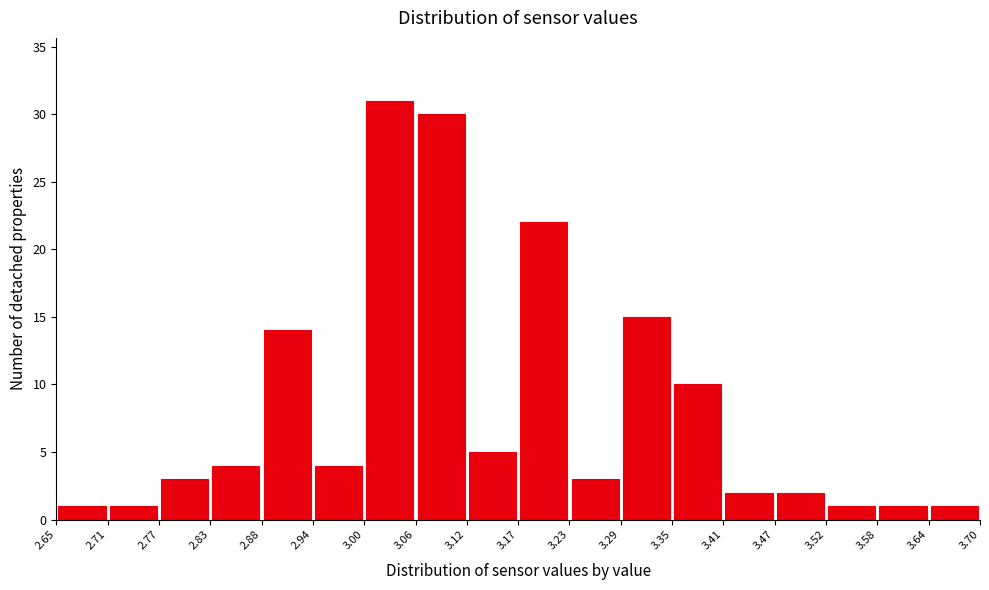

Reading left to right, transcribe this chart: for each bar, give the range it covers on the x-axis and its height. The values are not printed on the chart, so give them approximately, as read against the axis.

2.65 to 2.71: 1
2.71 to 2.77: 1
2.77 to 2.83: 3
2.83 to 2.88: 4
2.88 to 2.94: 14
2.94 to 3.00: 4
3.00 to 3.06: 31
3.06 to 3.12: 30
3.12 to 3.17: 5
3.17 to 3.23: 22
3.23 to 3.29: 3
3.29 to 3.35: 15
3.35 to 3.41: 10
3.41 to 3.47: 2
3.47 to 3.52: 2
3.52 to 3.58: 1
3.58 to 3.64: 1
3.64 to 3.70: 1